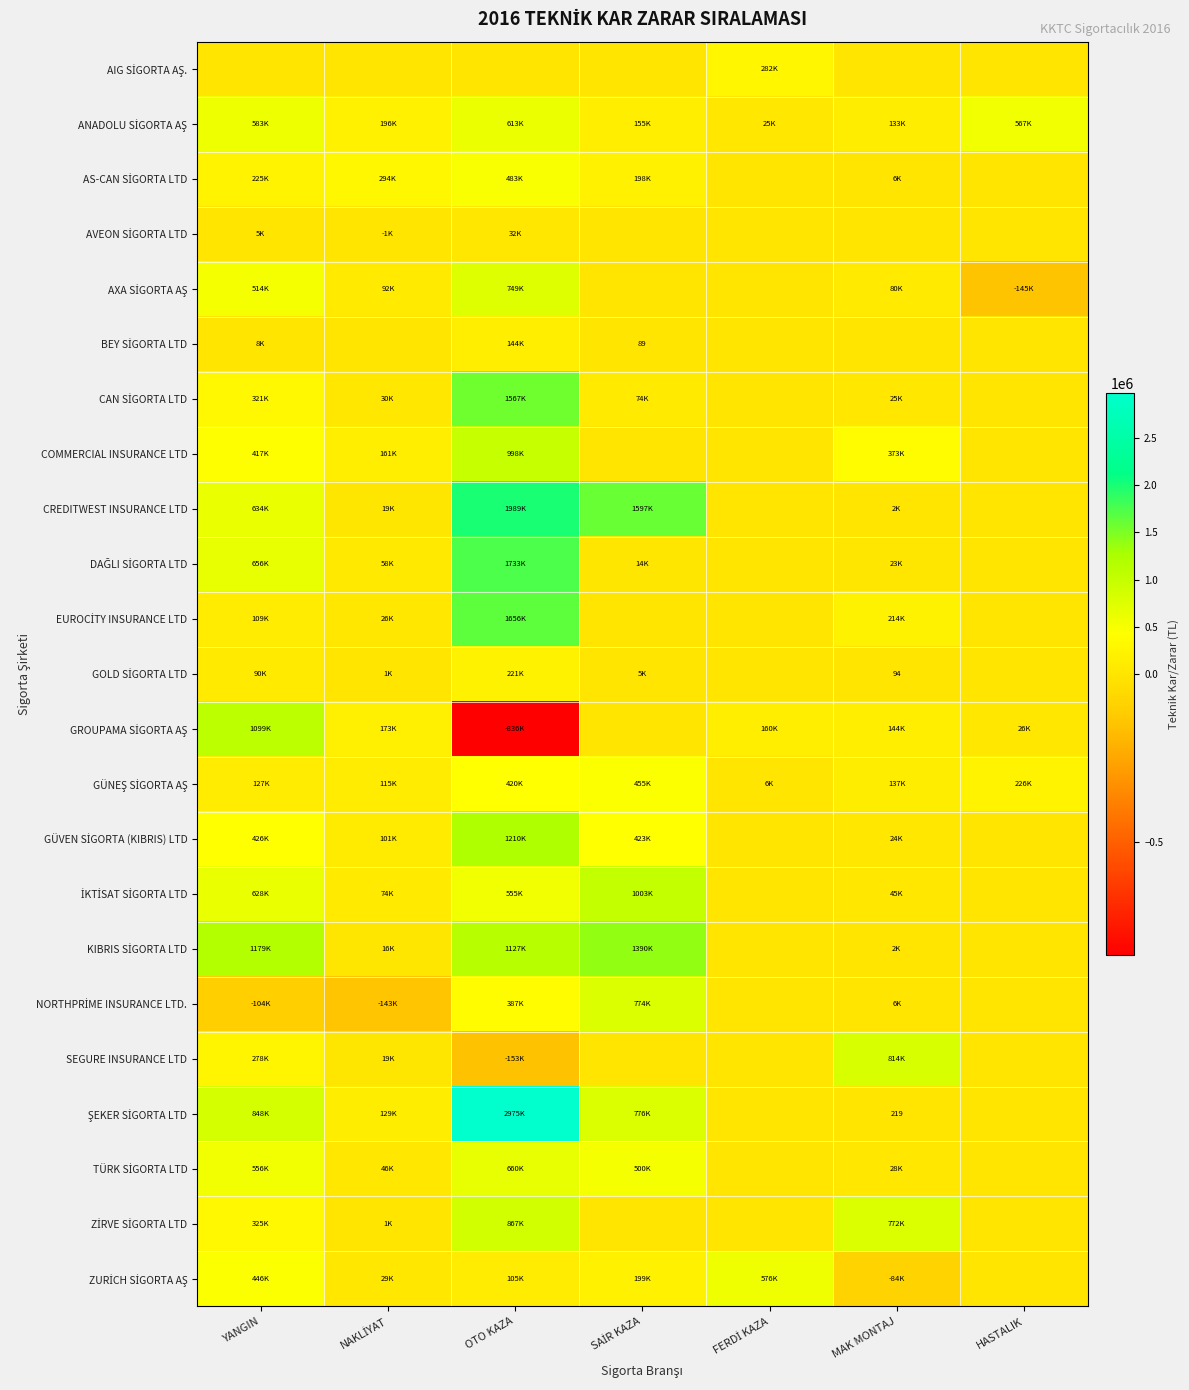

The value of İKTİSAT SİGORTA LTD at FERDİ KAZA is 0.0. True or false?

True